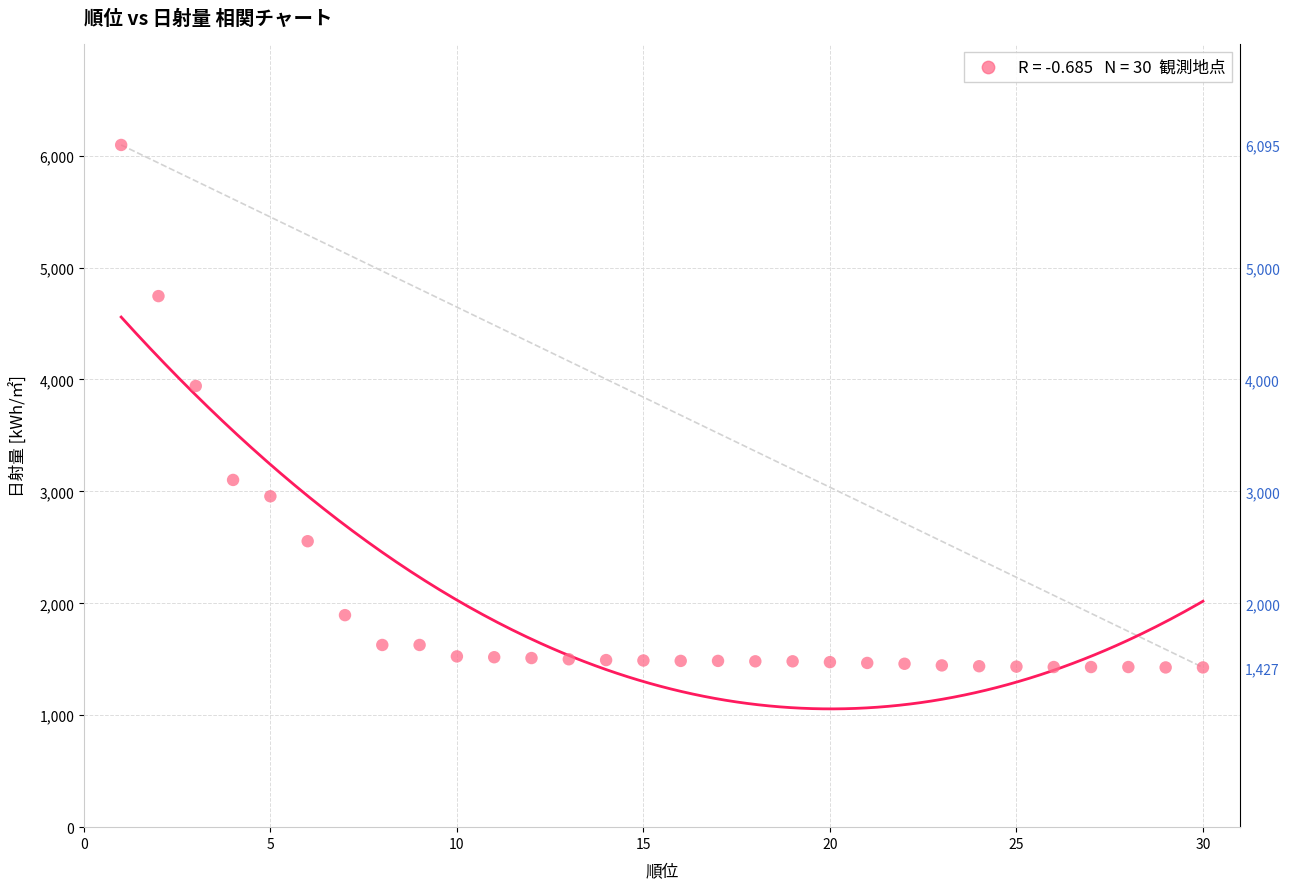

What Y value in the scatter plot is closest to 3761?

3942.0